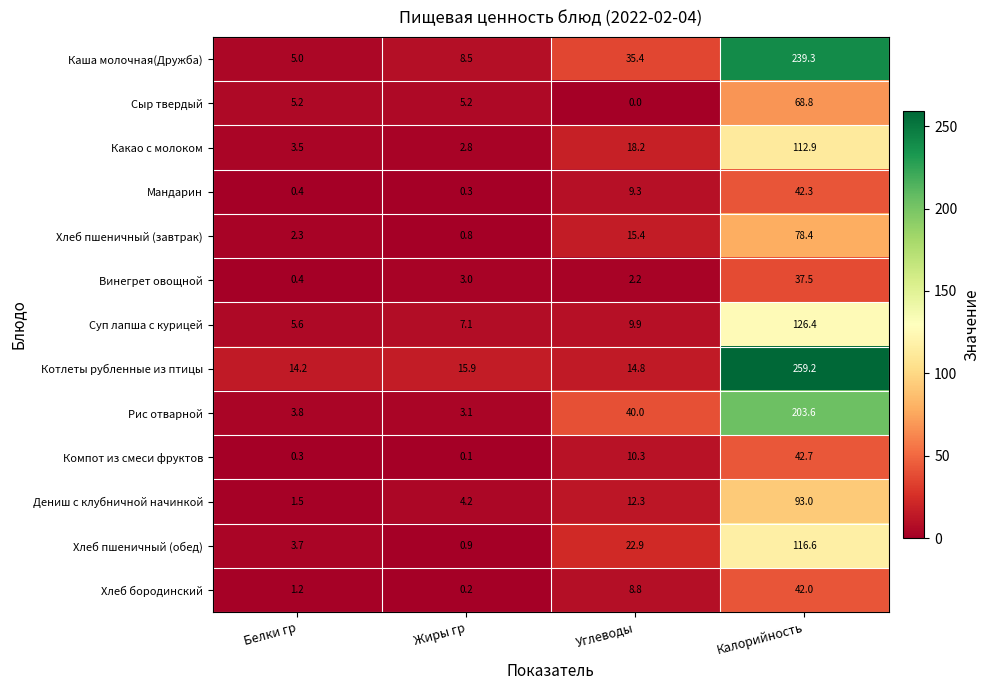

Which label corresponds to the smallest value in the chart?

Углеводы